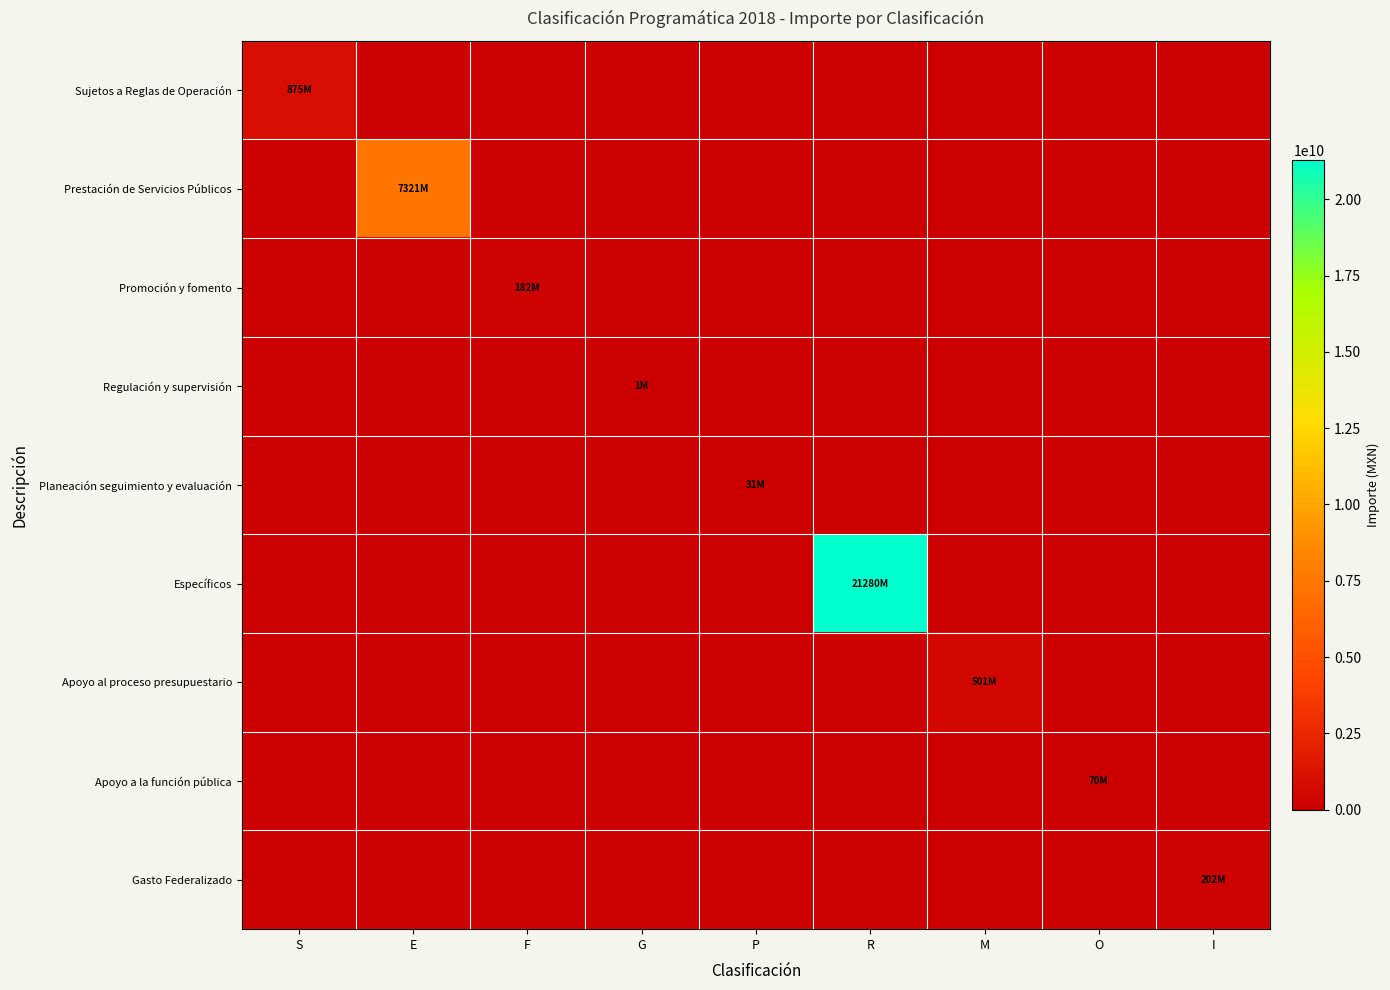

Which has a higher value, F or R?

F